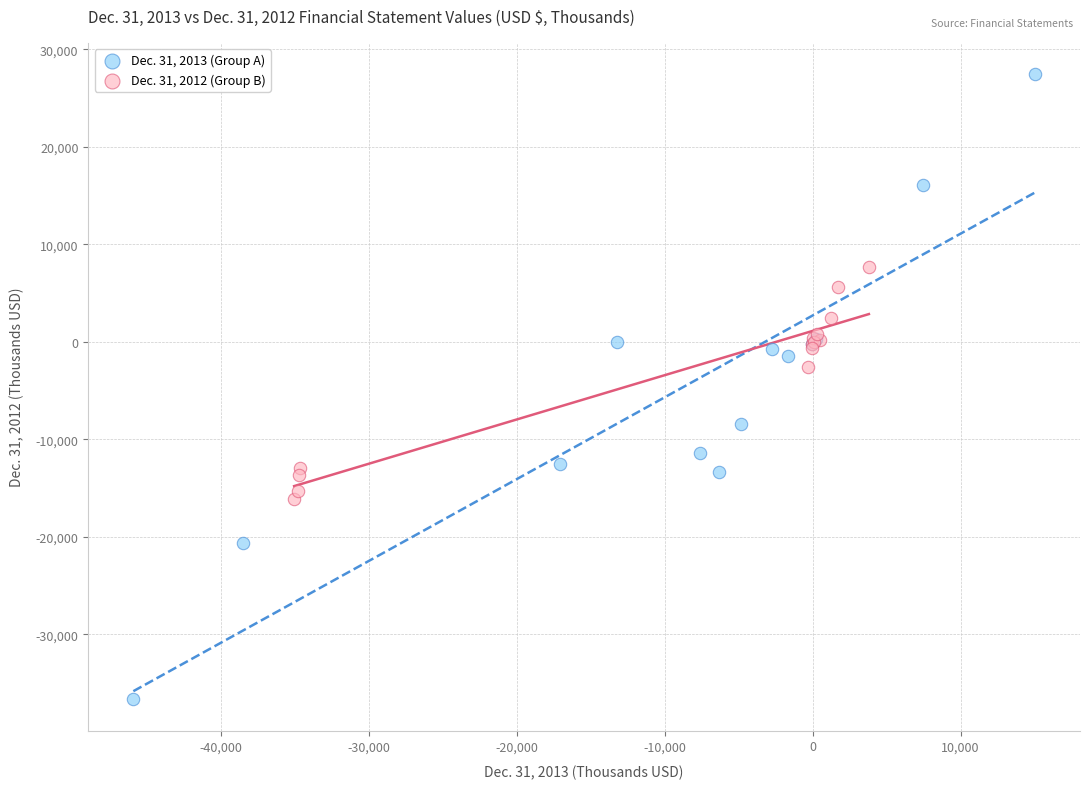

Which series contains the lowest Y value?

Dec. 31, 2013 (Group A)